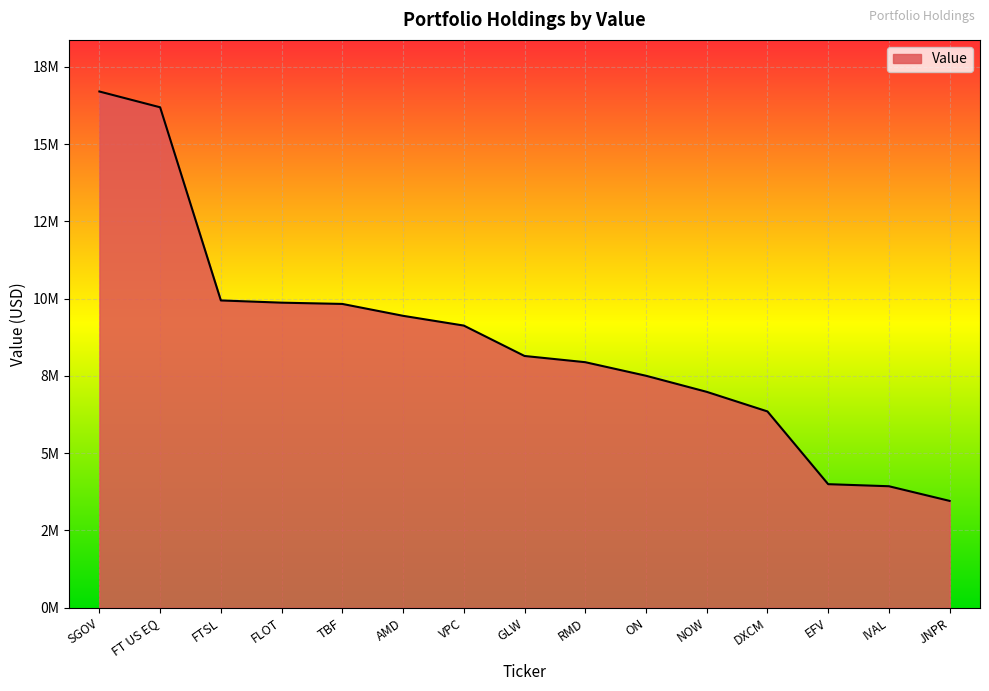

Rank the categories by value from lowest to highest.

JNPR, IVAL, EFV, DXCM, NOW, ON, RMD, GLW, VPC, AMD, TBF, FLOT, FTSL, FT US EQ, SGOV